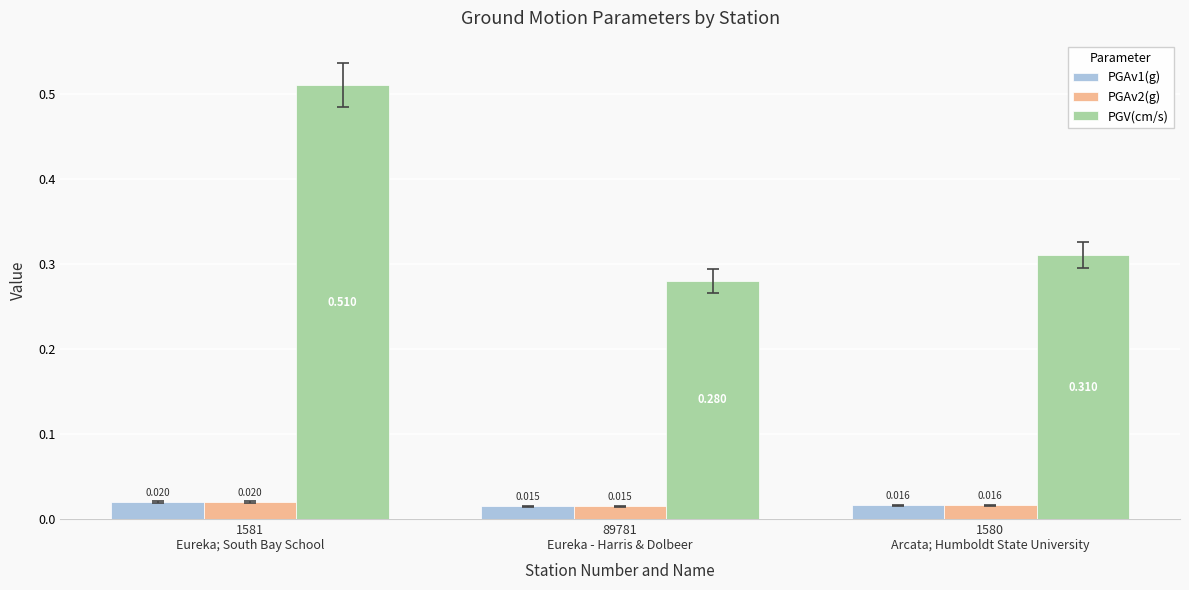

How many PGAv2(g) values are between 0 and 1?

3